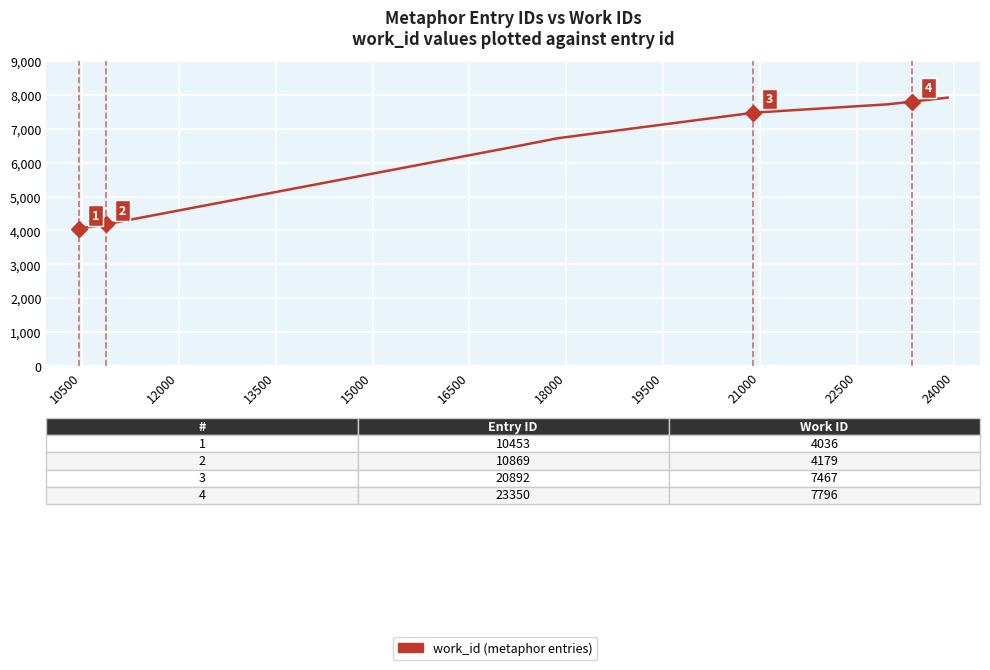

What is the greatest value displayed?

7913